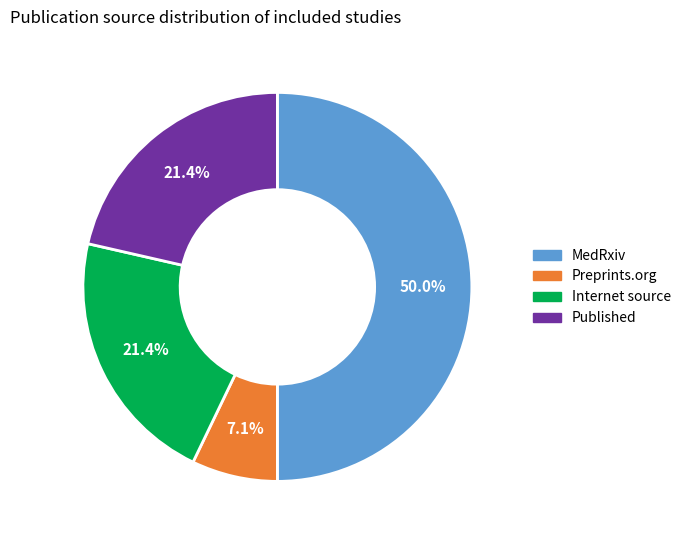

Between Preprints.org and Internet source, which is larger?

Internet source